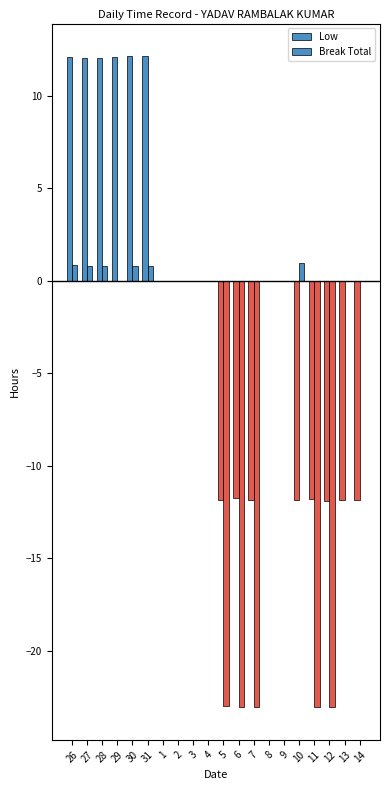

Where does the Break Total series first go above 0?

26